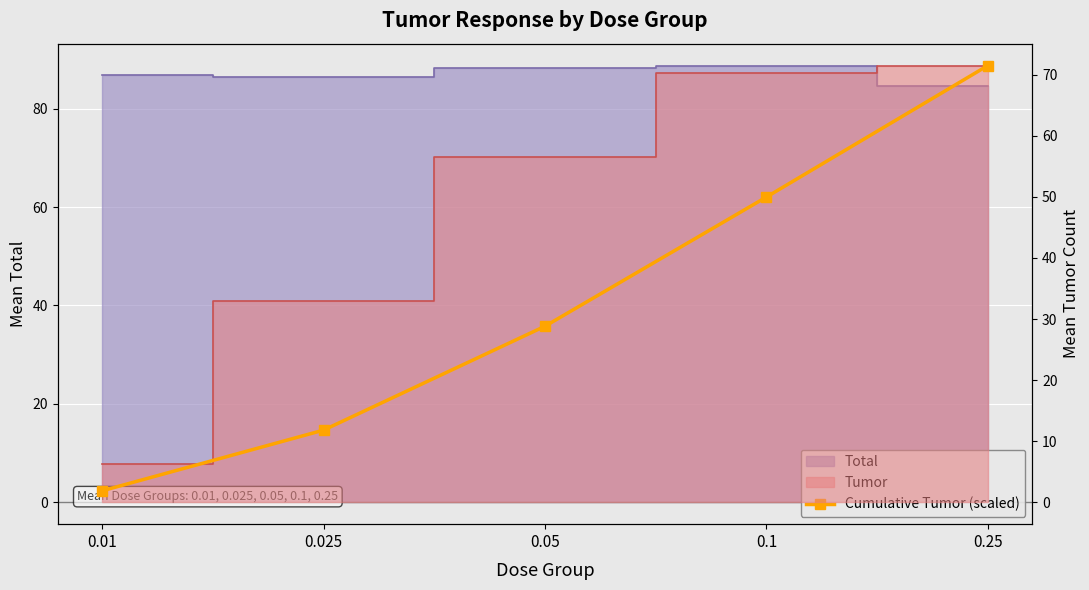

What is the label of the 4th point from the right?

0.025